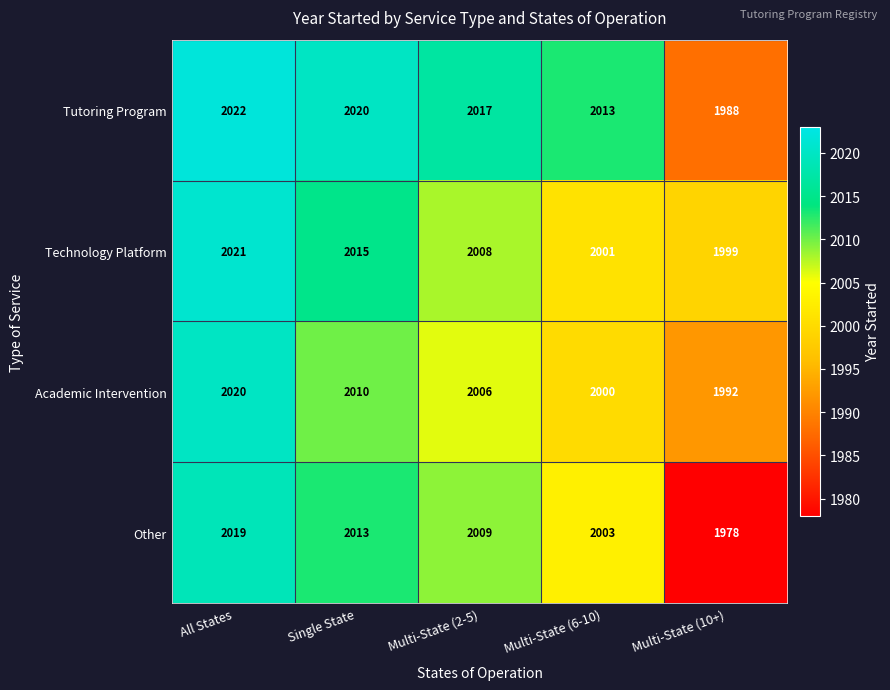

What value does the Other series have at All States, to the nearest 10?

2020